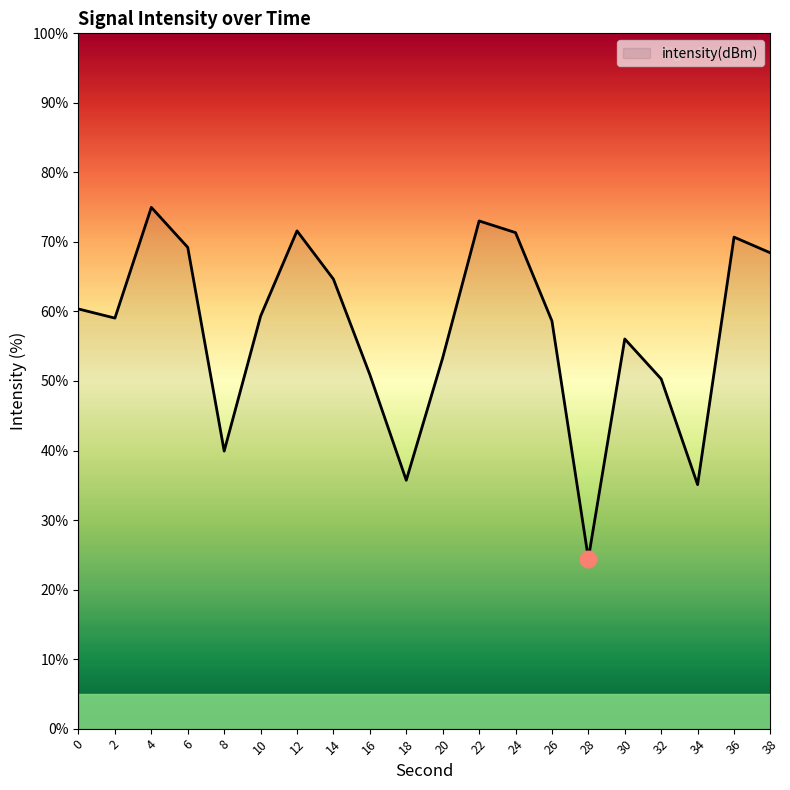

How many lines are shown in the chart?

1